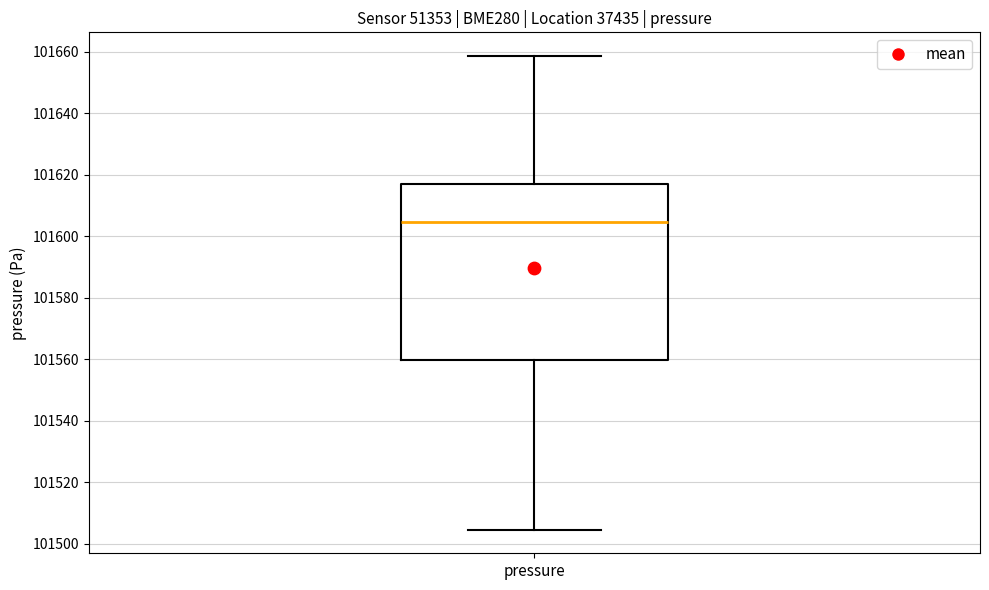

Transcribe this box plot: give where the median line is, the range the box spans, and where the two whiskers end, as read against the y-axis. The values are not printed on the chart, so give them approximately, as read against the axis.

median 101604, box 101560 to 101618, whiskers 101504 to 101658